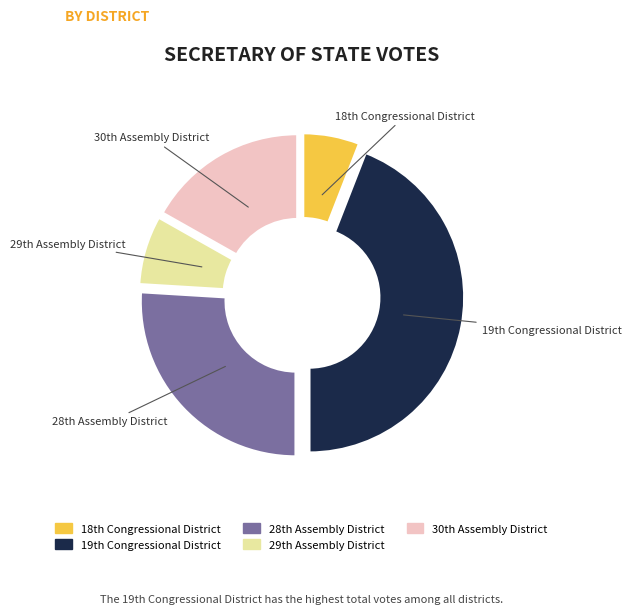

How many segments does this pie chart have?

5